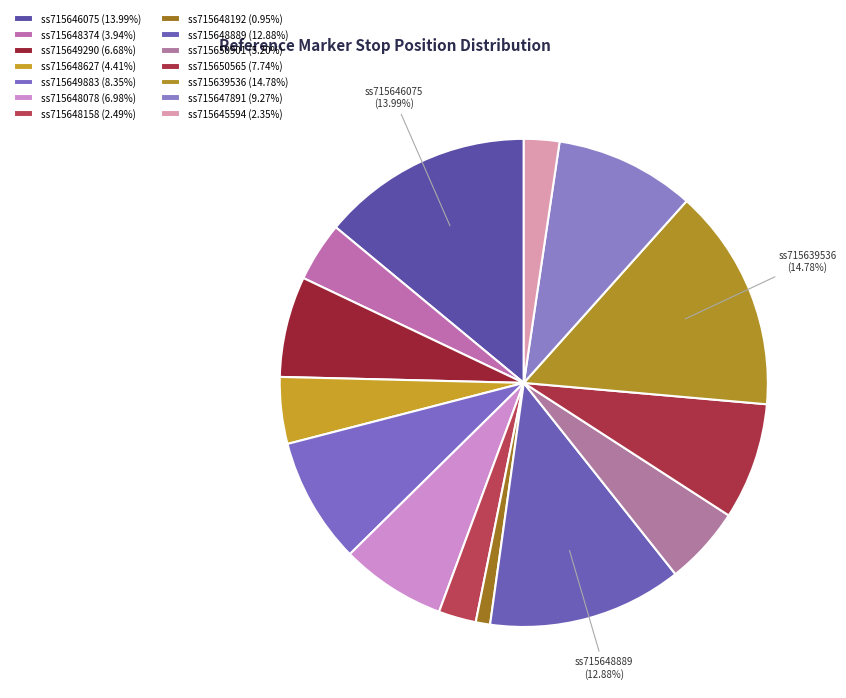

Combined, what portion of the pie is ss715649883 and ss715650565?

16.1%